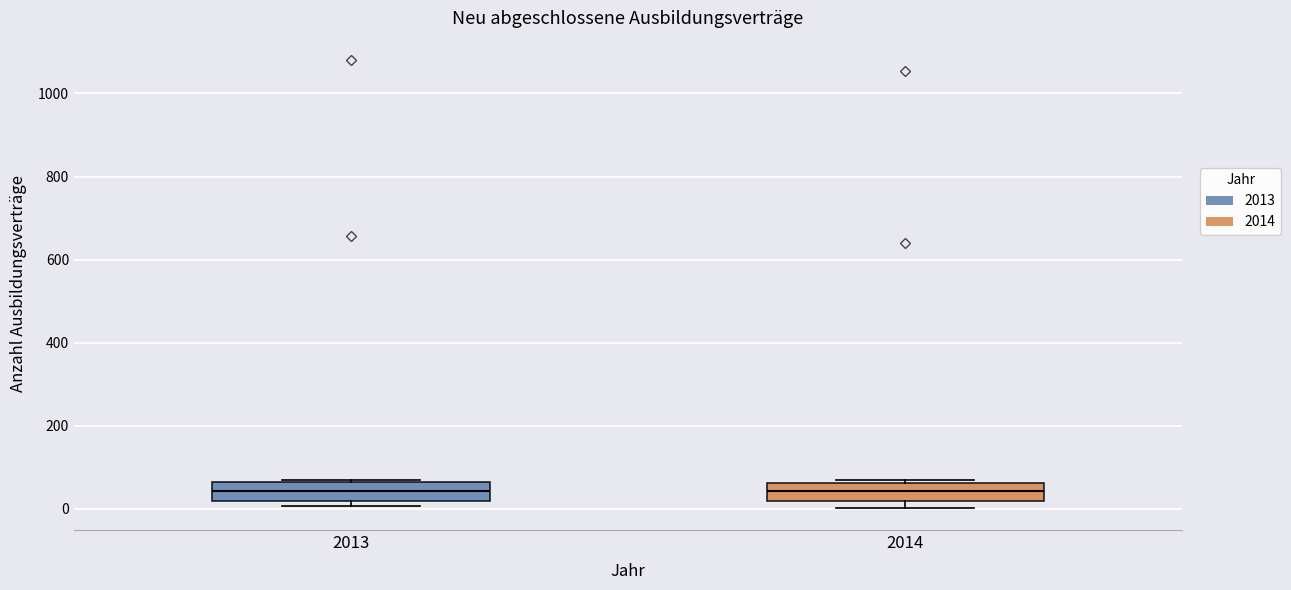

Where is the upper edge of the box at x = 2013 on the y-axis? The values are not printed on the chart, so give them approximately, as read against the axis.

60